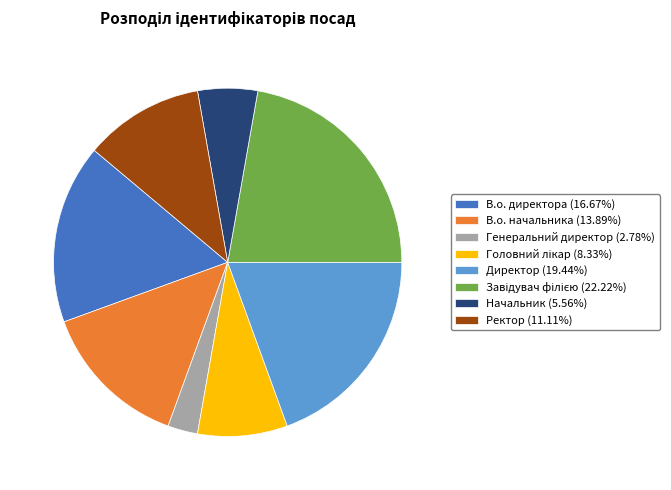

What is the smallest slice in the pie chart?

Генеральний директор